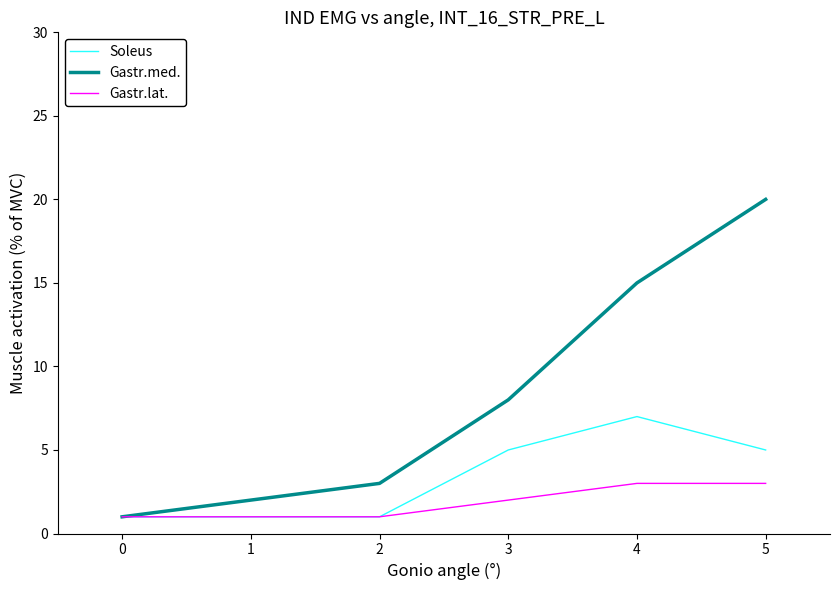

Where is Gastr.med. nearest to the value 10?

3